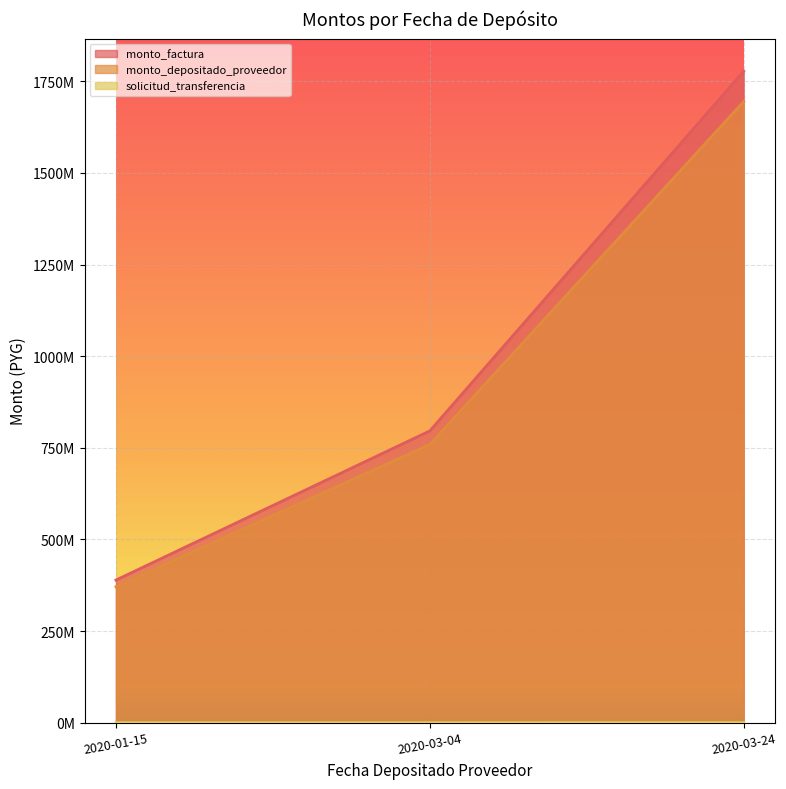

Which has a higher value, 2020-01-15 or 2020-03-04?

2020-03-04